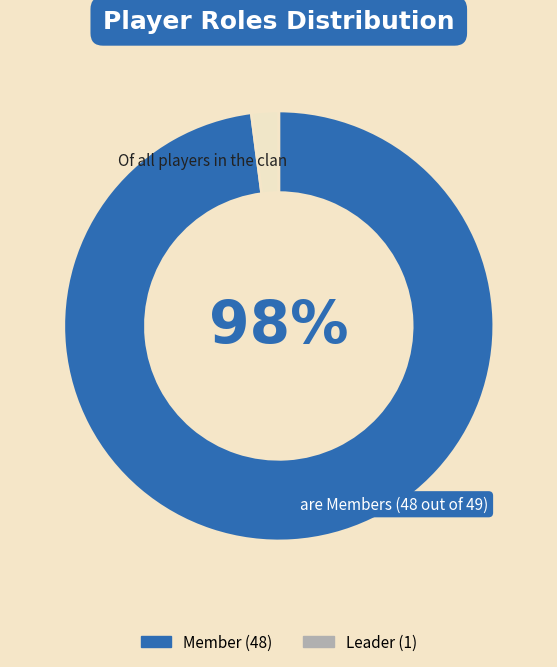

How many slices are in this pie chart?

2